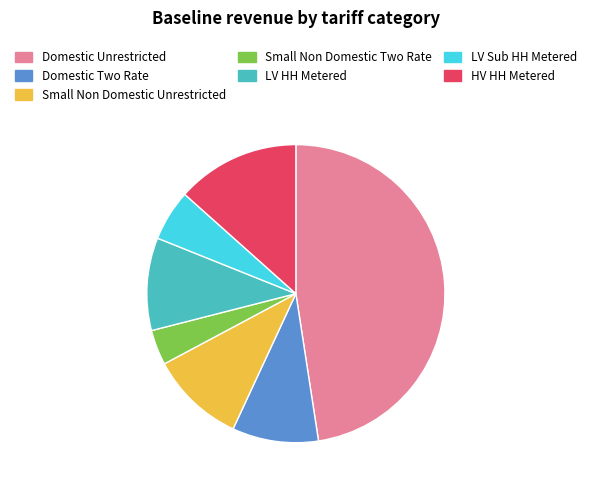

Count the number of slices in the pie.

7